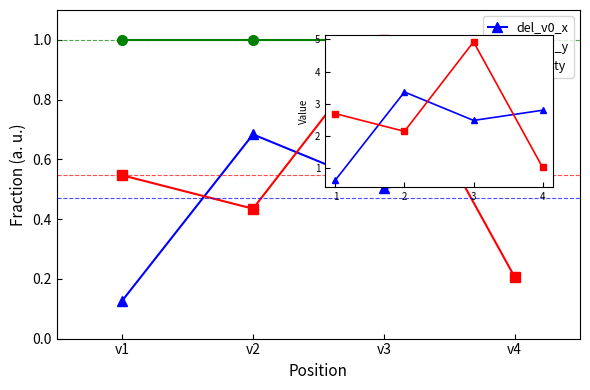

What is the sum of all capacity values?

4.0